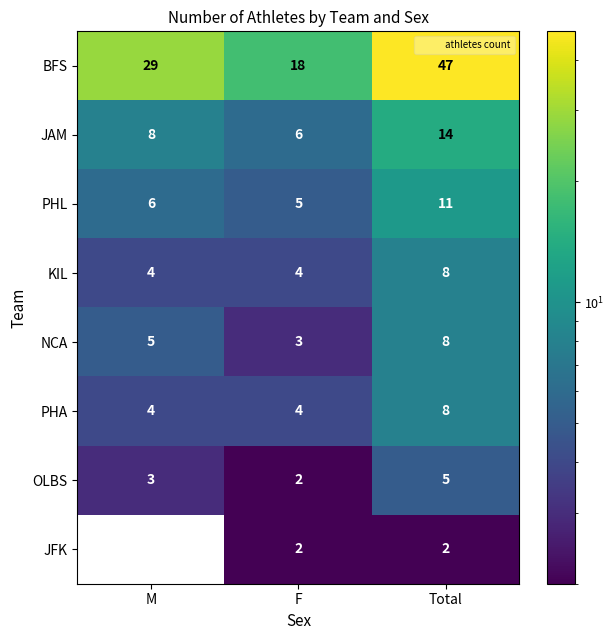

The BFS series shows 14 at M. True or false?

False